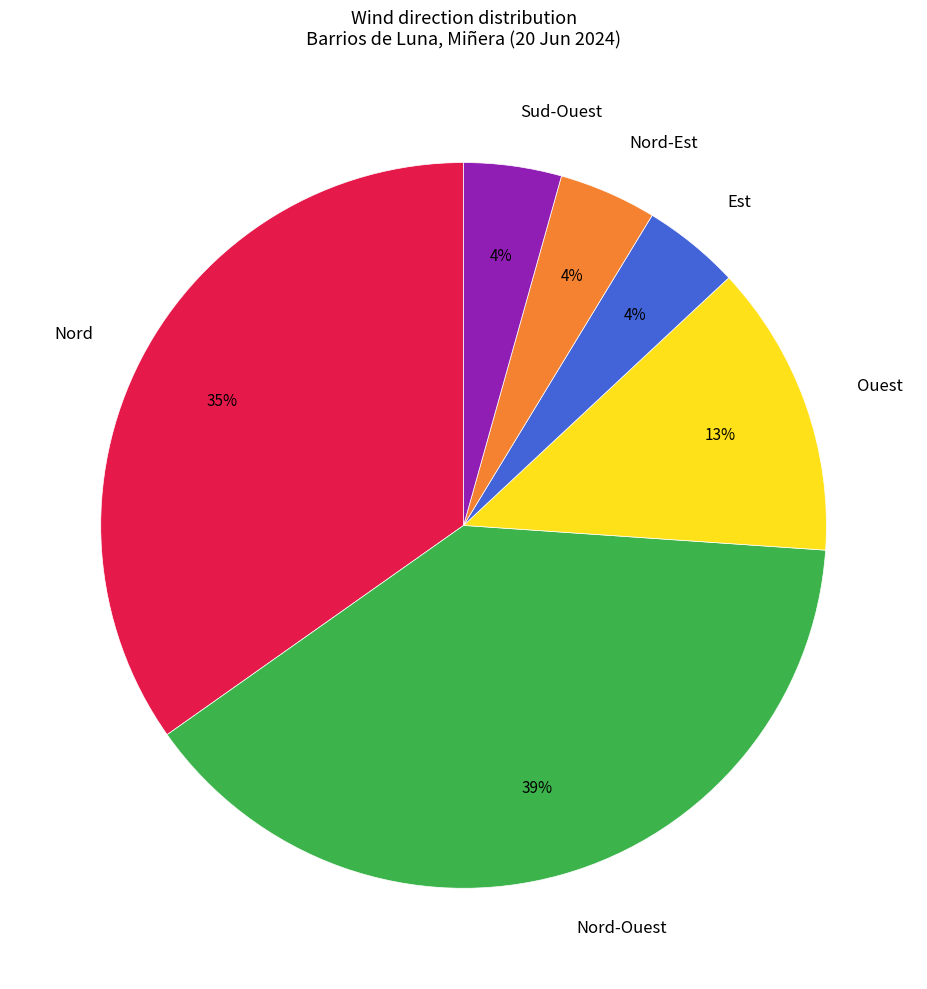

To the nearest percent, what is the combined percentage of Ouest and Nord-Est?

17%